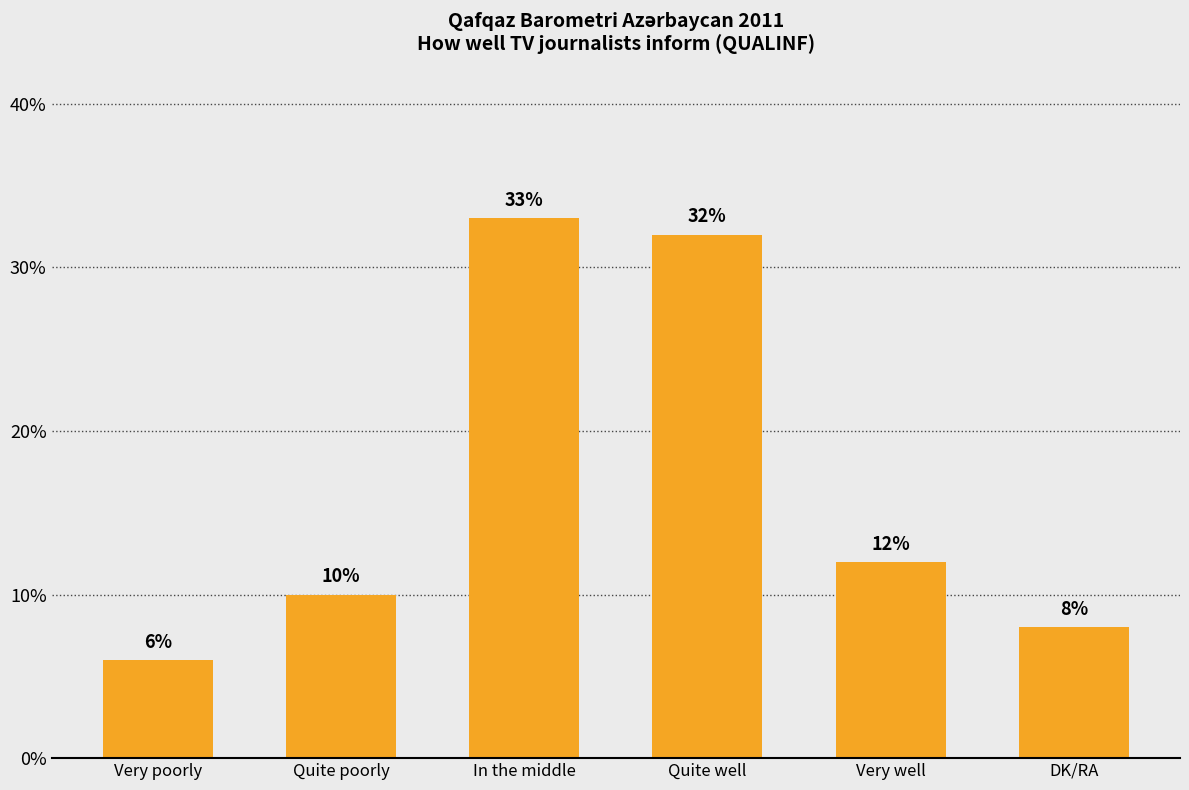

Reading right to left, list all the values displayed in this chart.

8	12	32	33	10	6